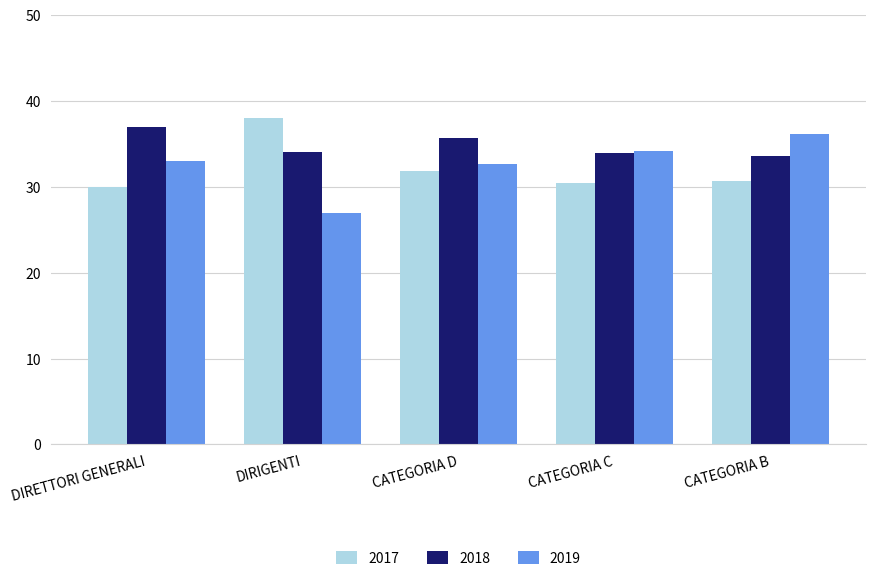

What is the lowest value of the 2018 series?

33.6